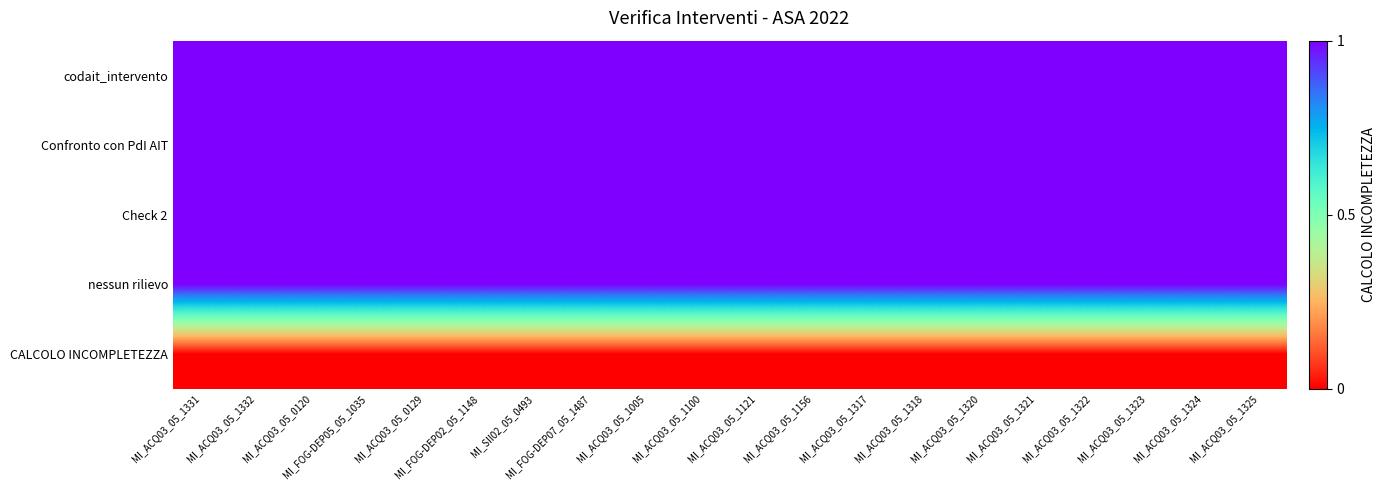

At how many categories does at least one series exceed 0?

20